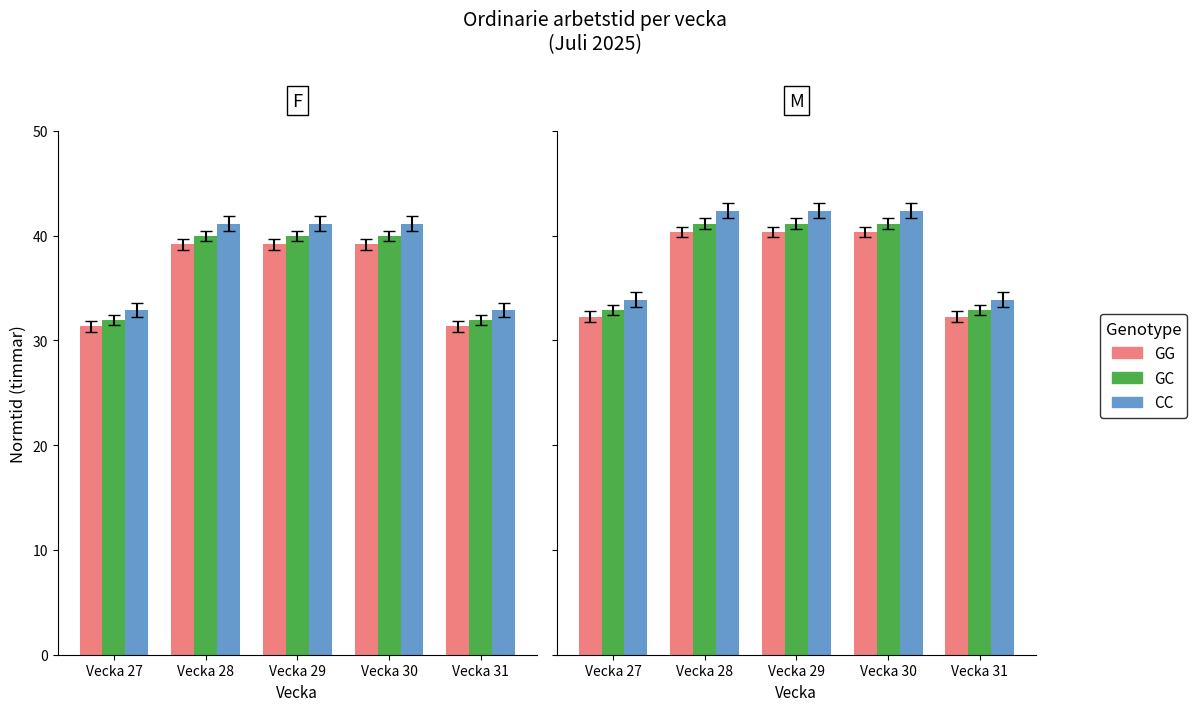

Which has a higher value, Vecka 30 or Vecka 28?

Vecka 30